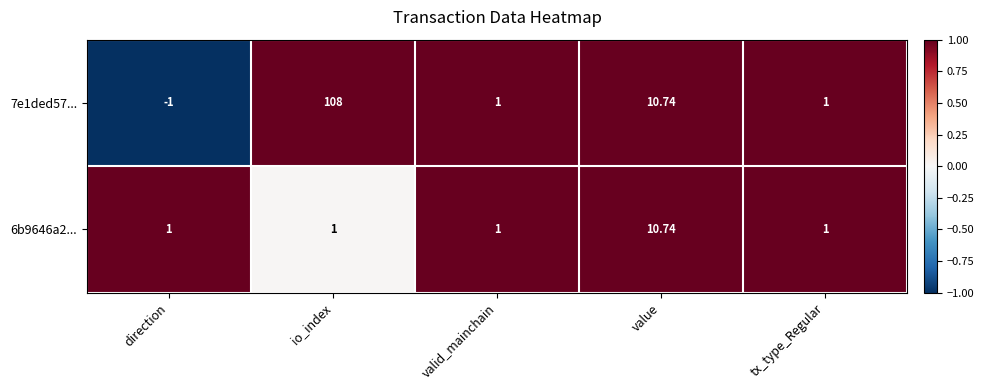

Which series has the largest total across all categories?

7e1ded57...